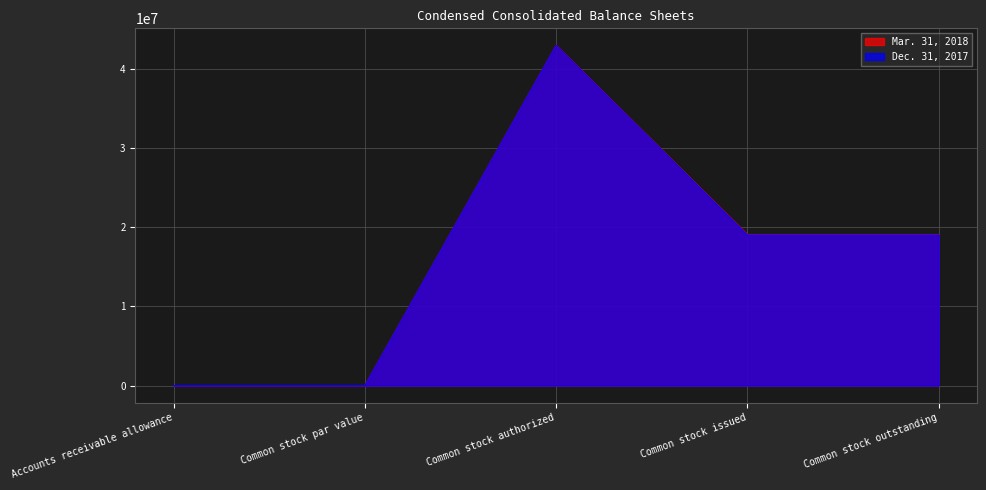

What position from the right is Accounts receivable allowance?

5